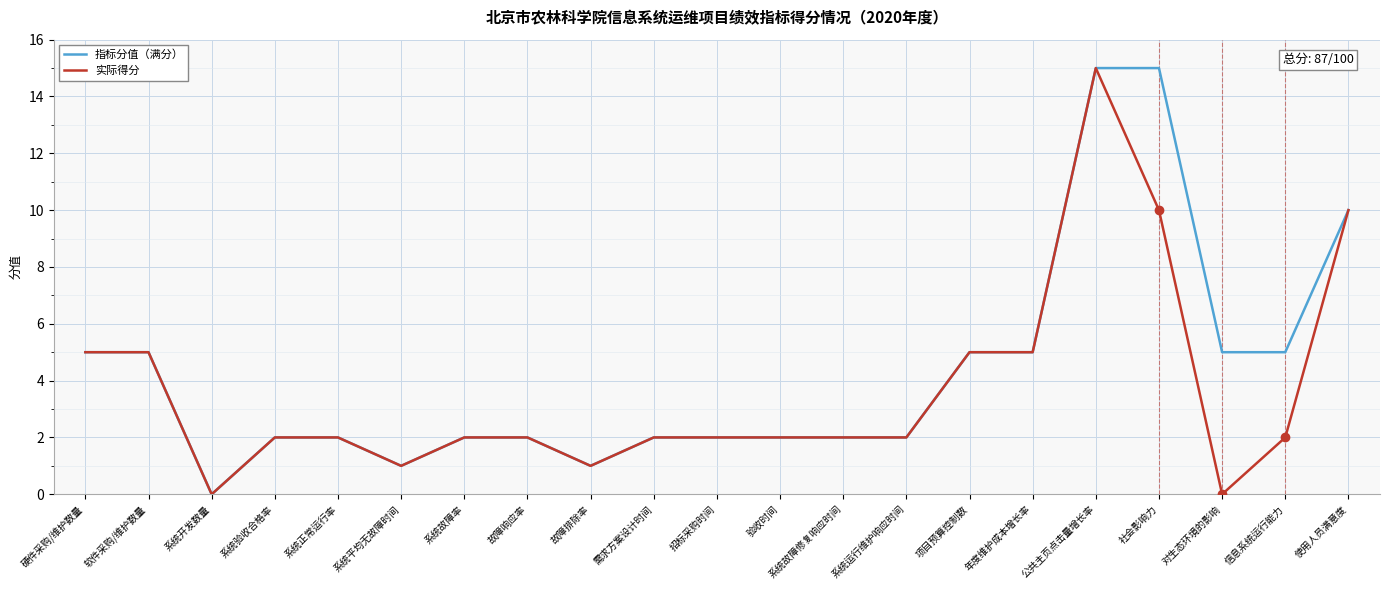

Reading left to right, transcribe all the data shown in this chart.

指标分值（满分）: 5	5	0	2	2	1	2	2	1	2	2	2	2	2	5	5	15	15	5	5	10
实际得分: 5	5	0	2	2	1	2	2	1	2	2	2	2	2	5	5	15	10	0	2	10